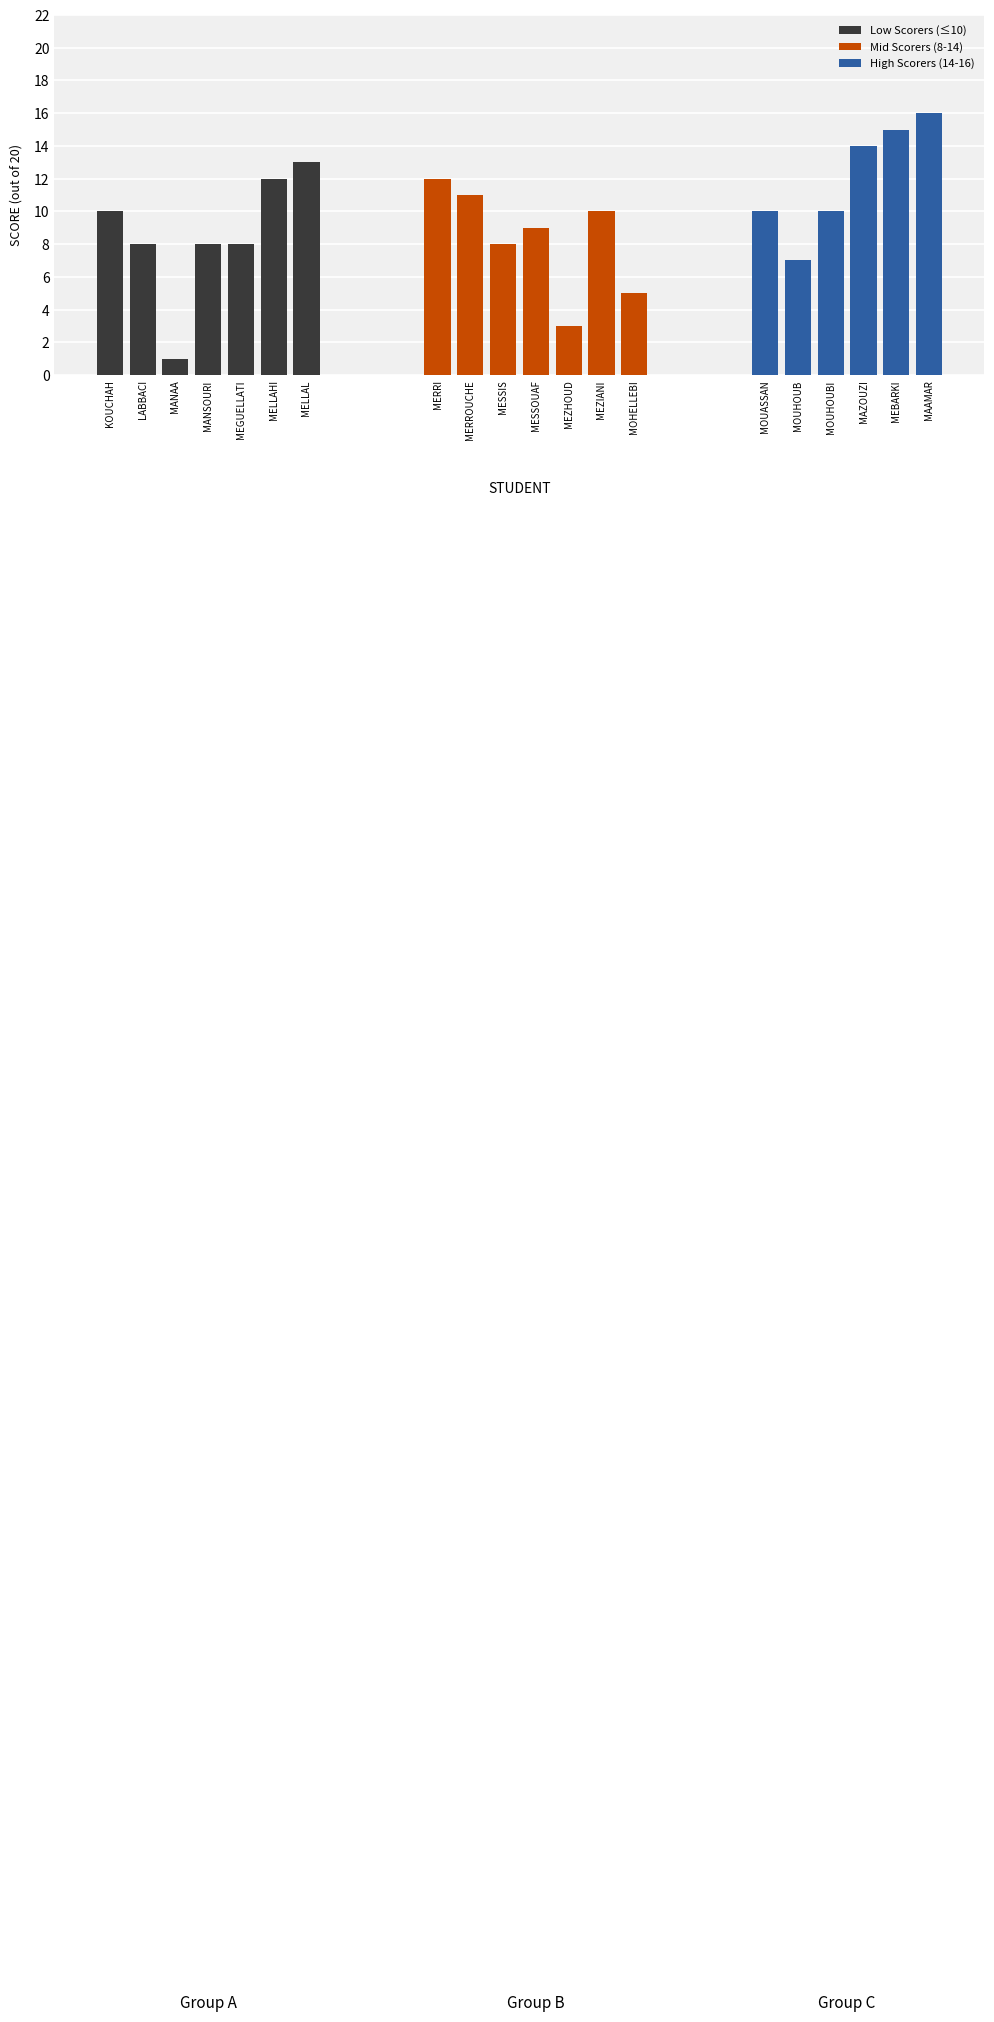

What is the maximum value shown in the chart?

16